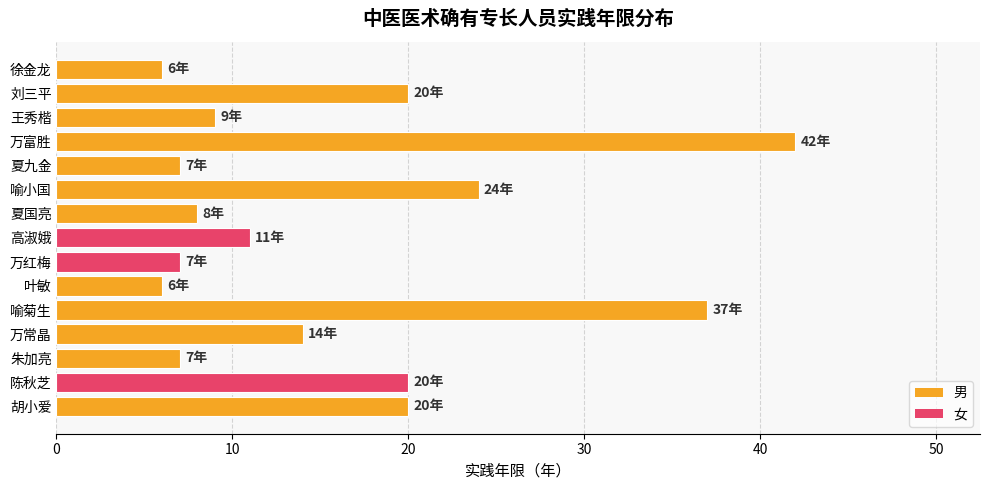

Are the bars horizontal?

Yes